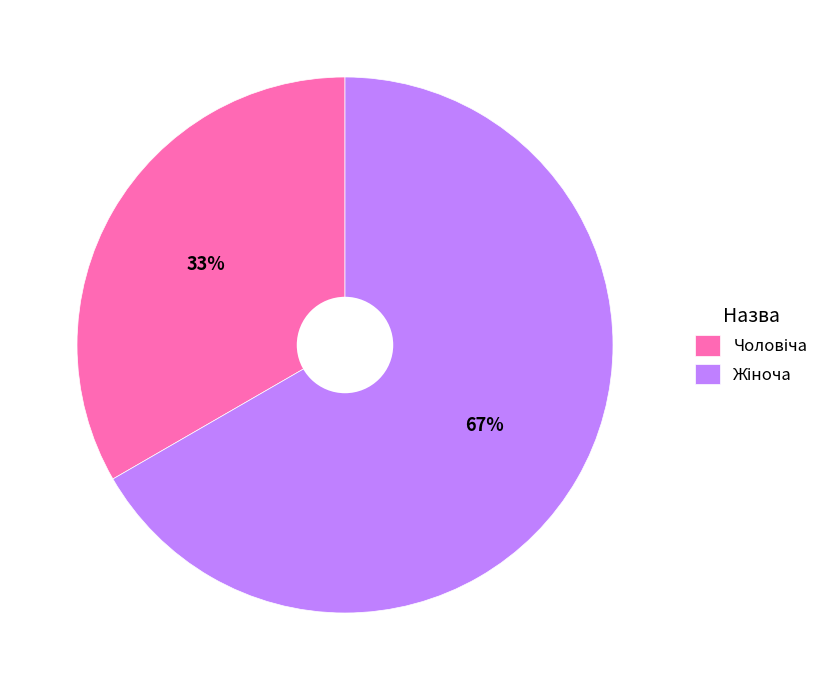

To the nearest percent, what is the average slice percentage?

50%